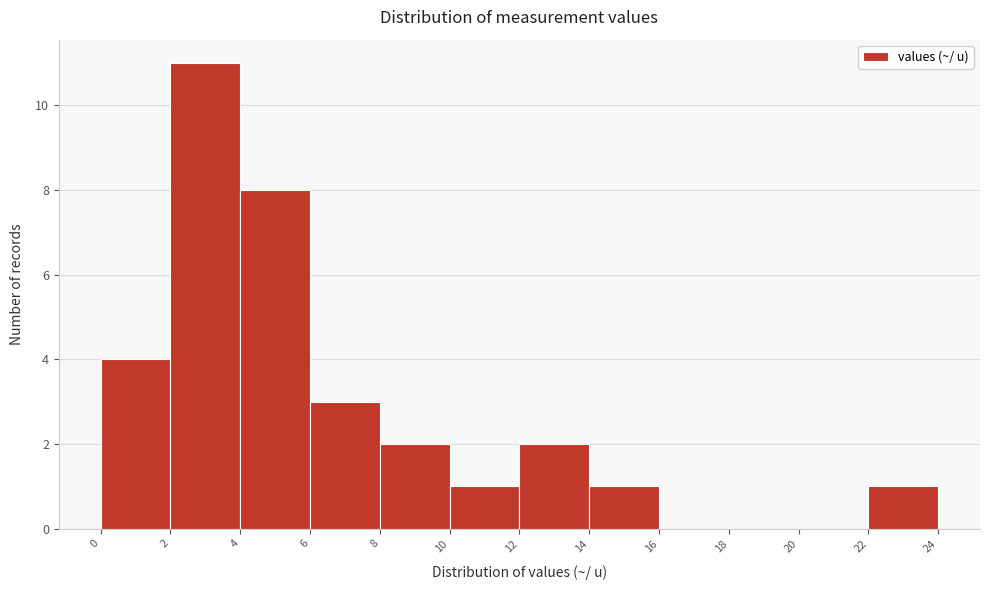

Reading left to right, list every bar in this chart as the range it spans on the x-axis followed by its height. The values are not printed on the chart, so give them approximately, as read against the axis.

0 to 2: 4
2 to 4: 11
4 to 6: 8
6 to 8: 3
8 to 10: 2
10 to 12: 1
12 to 14: 2
14 to 16: 1
16 to 18: 0
18 to 20: 0
20 to 22: 0
22 to 24: 1